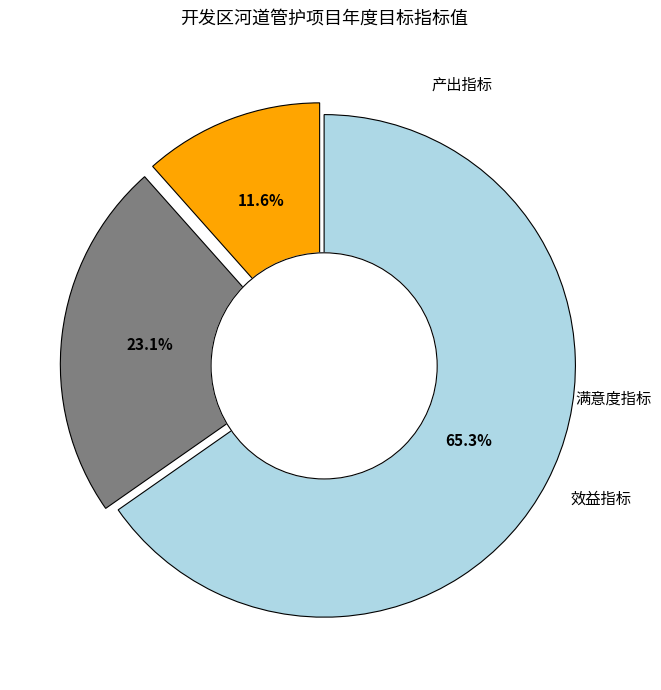

Is there any slice that represents more than half of the pie?

Yes